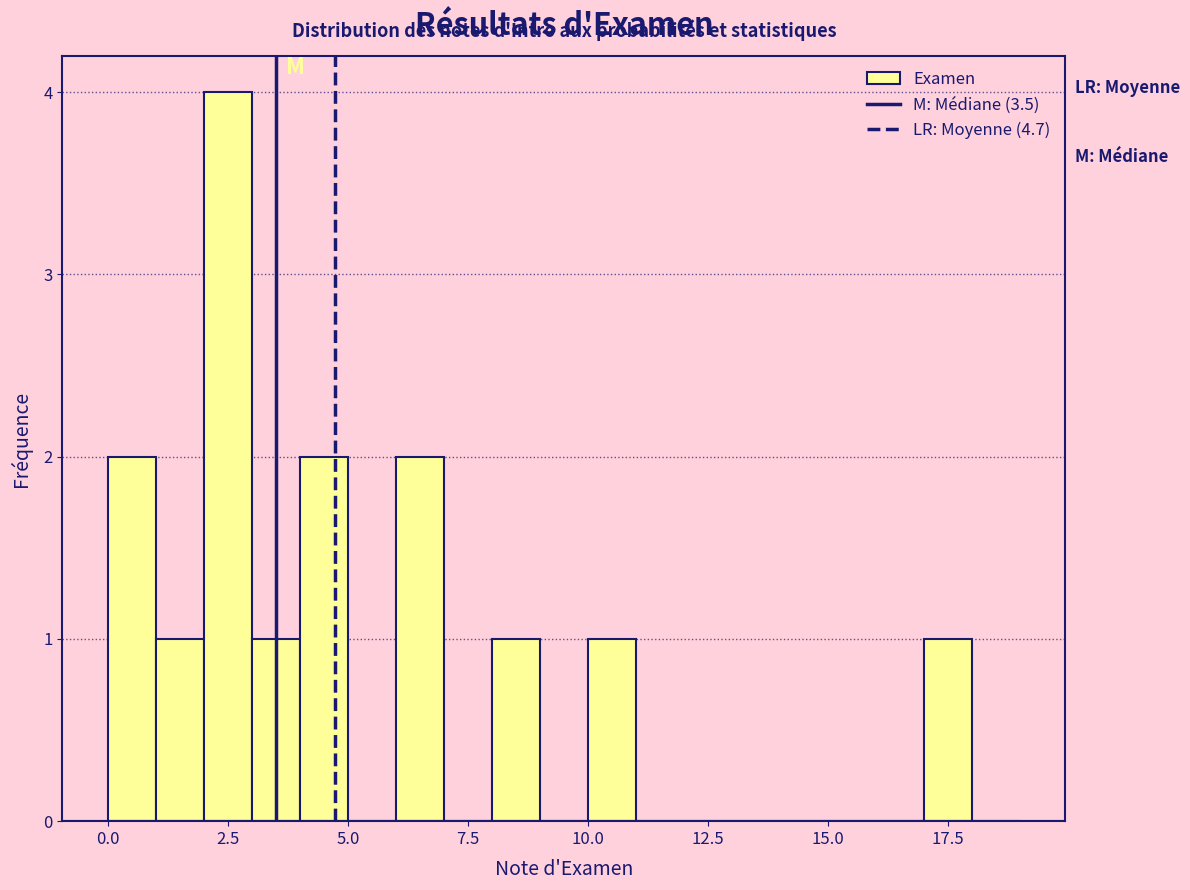

Read against the x-axis, roughly where is the centre of the tallest bar?

2.5